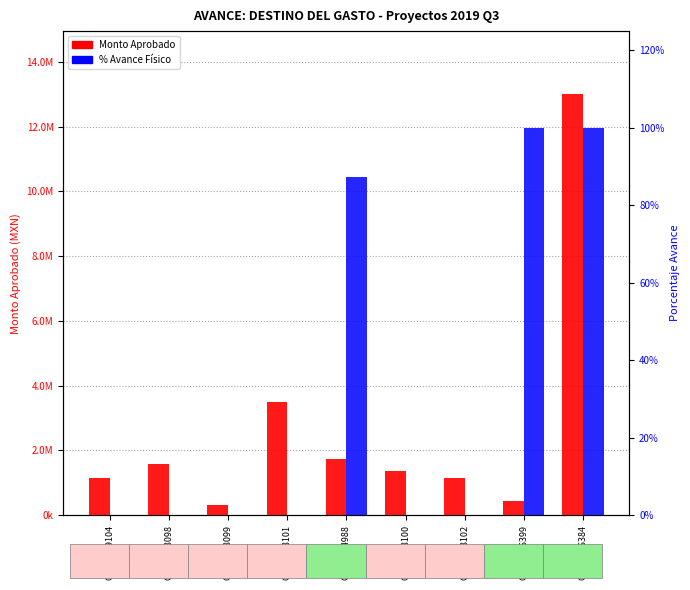

Rank the categories by % Avance value from highest to lowest.

OAX...576399, OAX...576384, OAX...564988, OAX...559104, OAX...568098, OAX...568099, OAX...568101, OAX...568100, OAX...568102